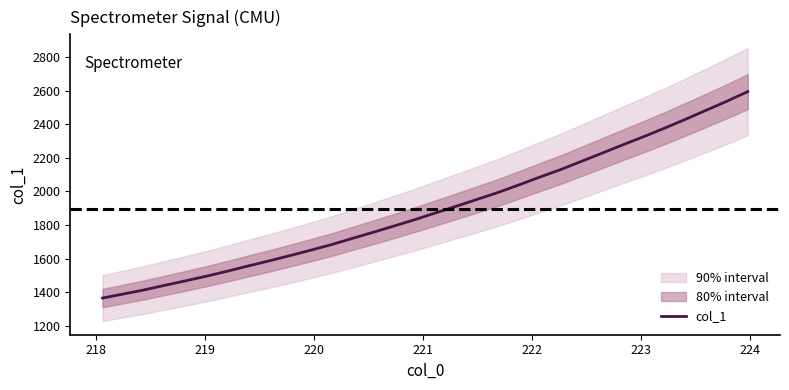

What is the maximum value for col_1?

2593.4